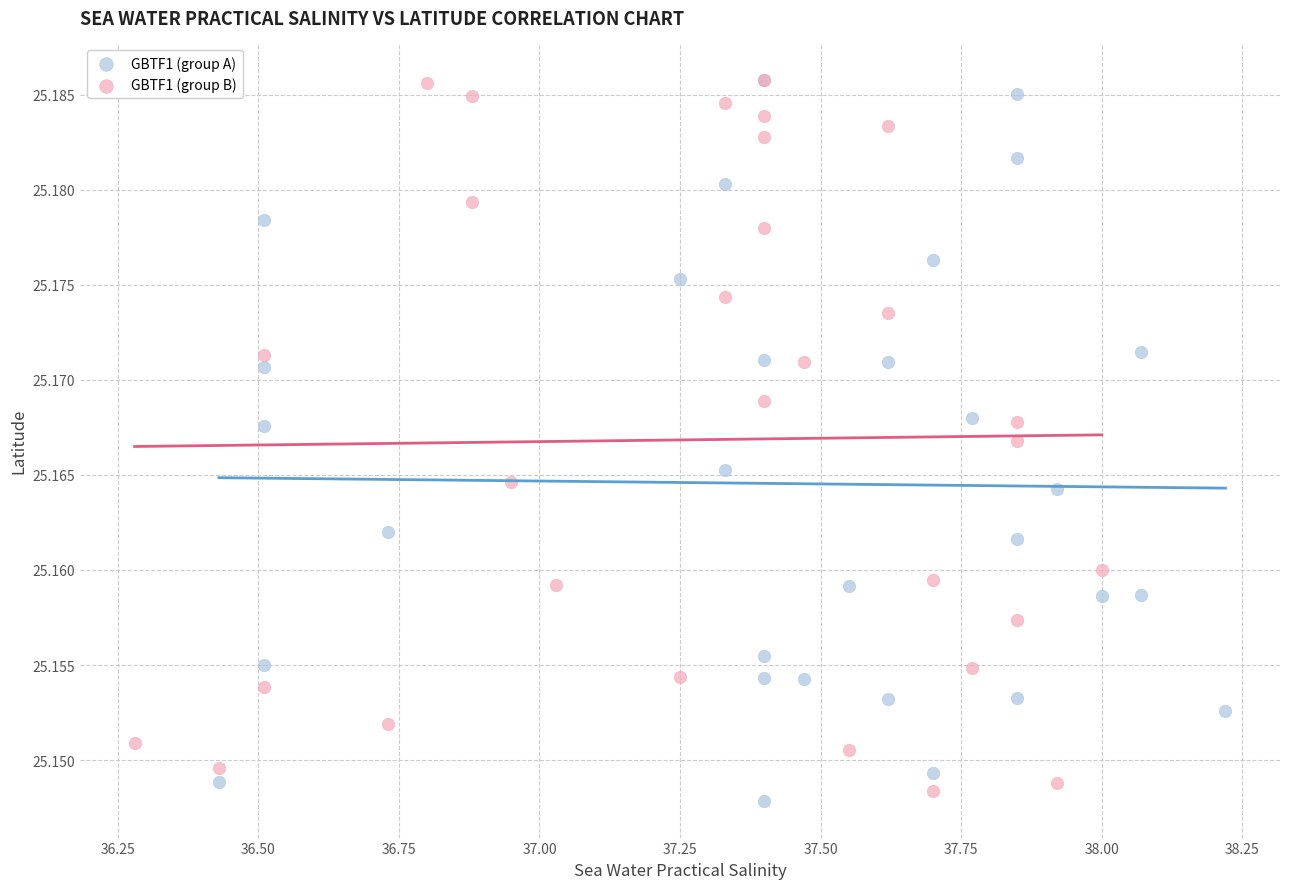

Which series has the widest spread of Y values?

GBTF1 (group A)